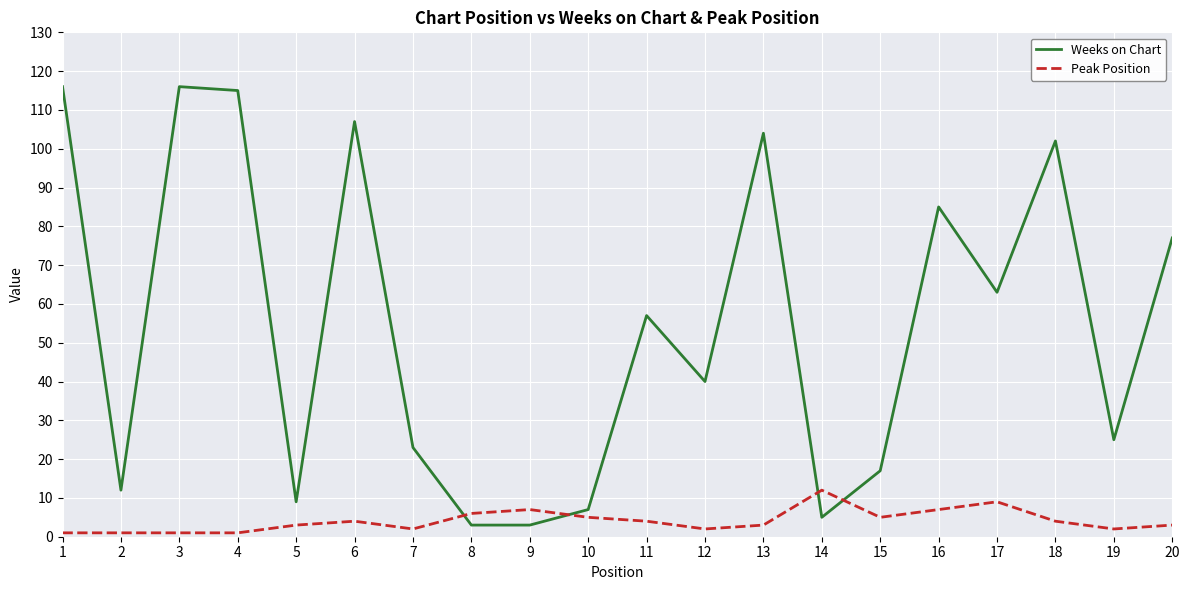

Where do Weeks on Chart and Peak Position first cross each other?

7 and 8